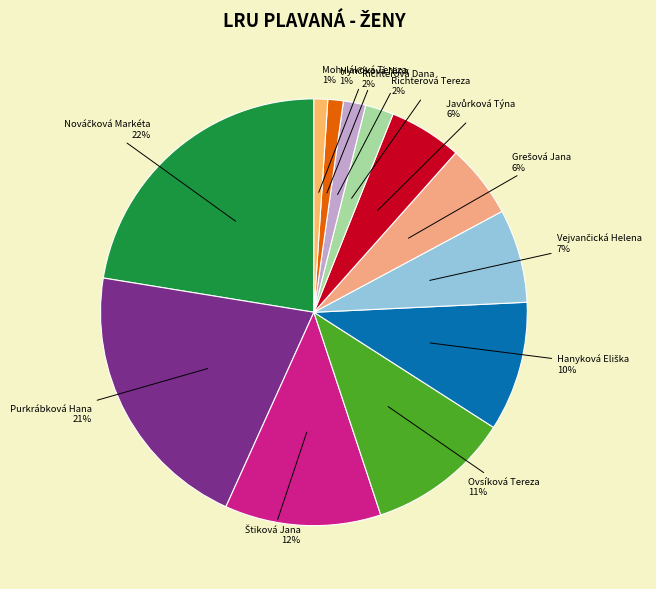

What is the largest slice in the pie chart?

Nováčková Markéta